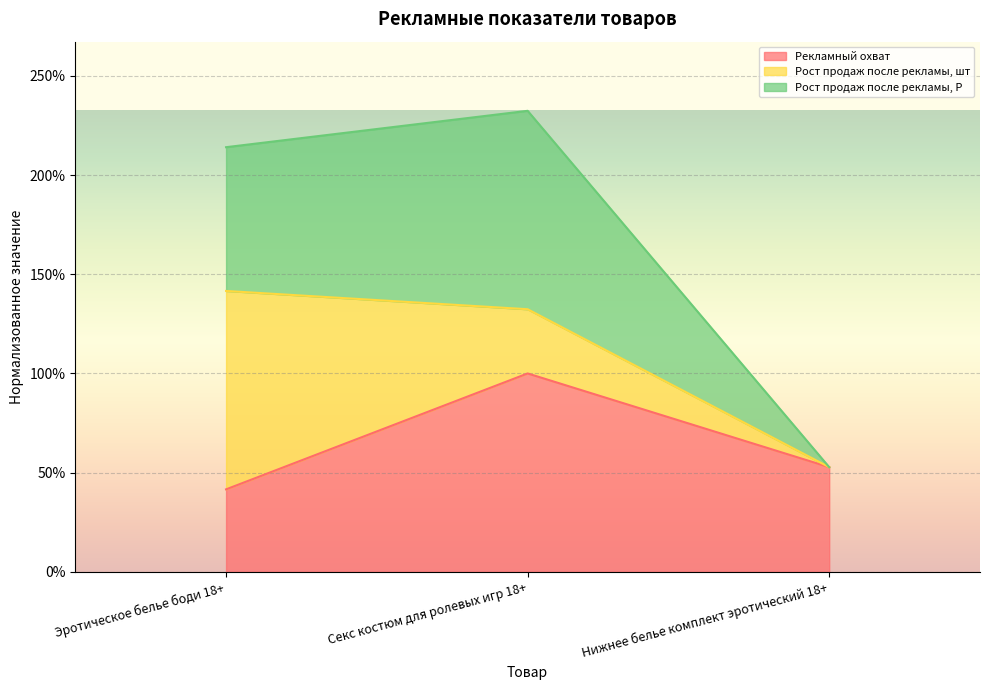

The value of Рост продаж после рекламы, Р at Эротическое белье боди 18+ is 2.1. True or false?

True